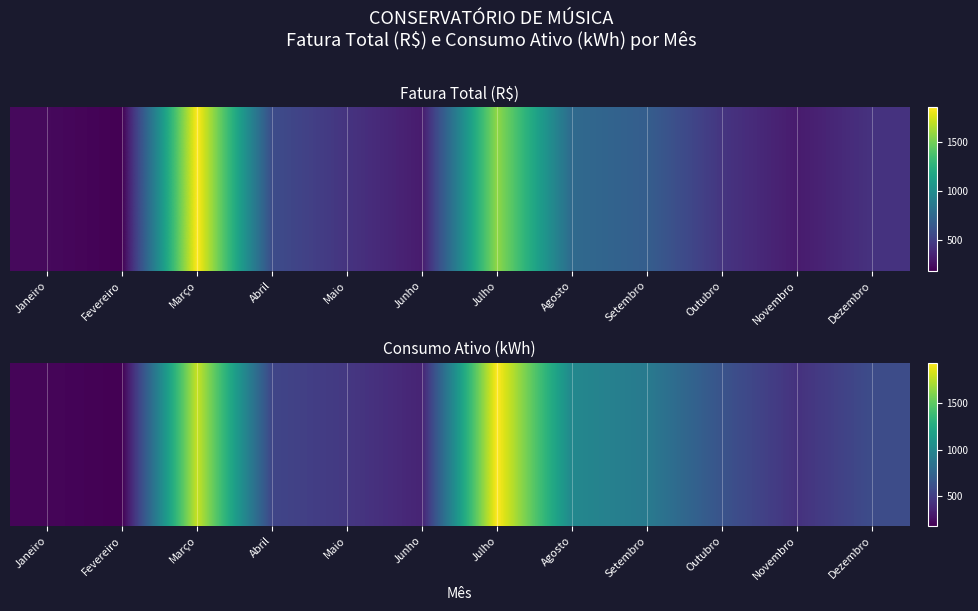

What is the sum of the values at Setembro and Junho?

1258